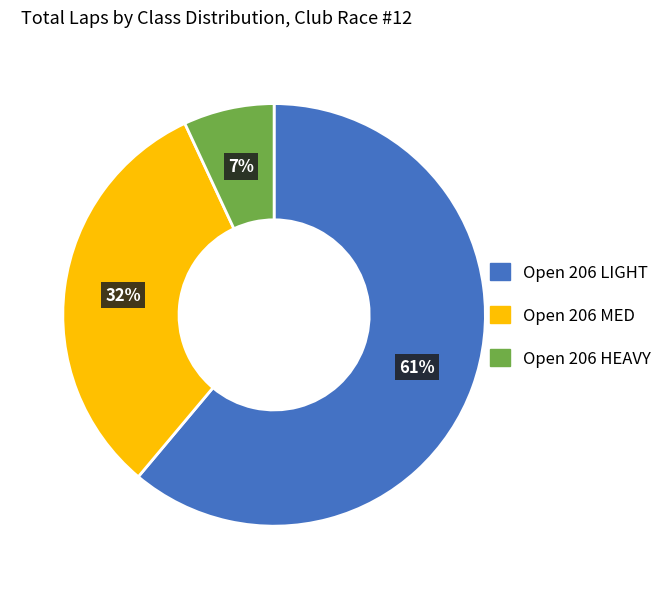

How many segments does this pie chart have?

3